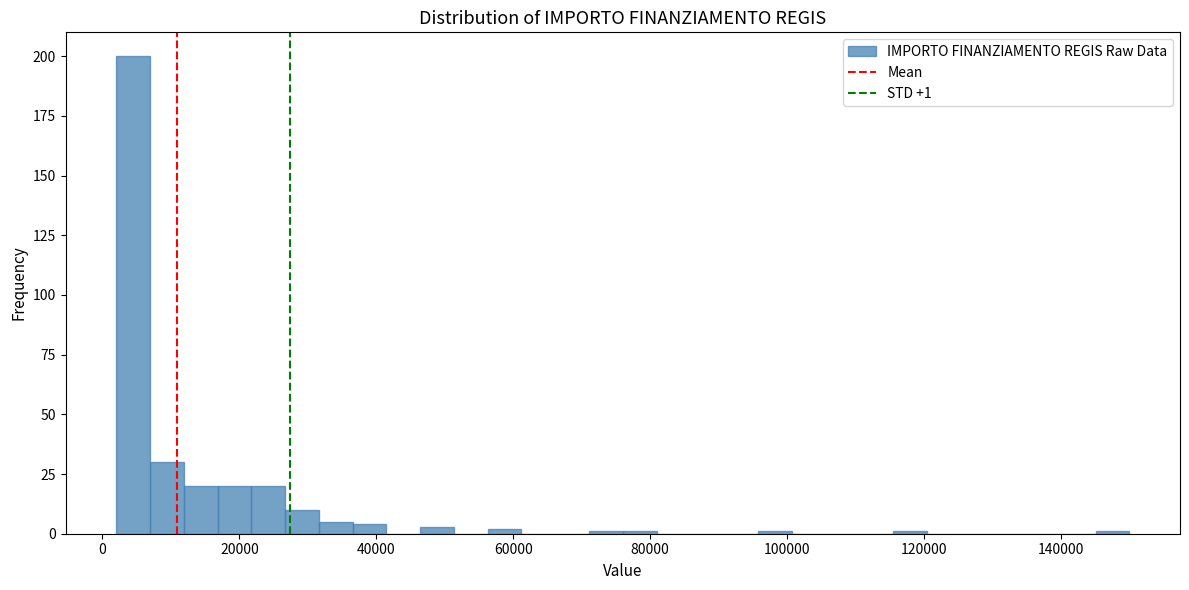

Around what value on the x-axis is the tallest bar? Give the approximate position of its centre, as read against the axis.

4000